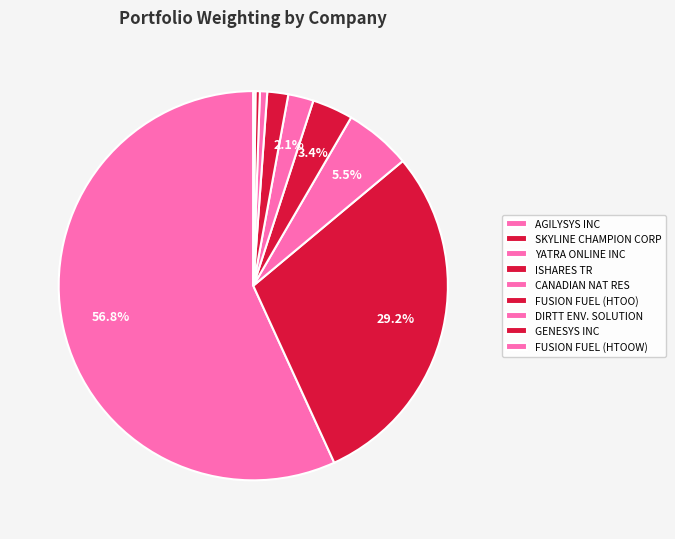

How many slices are in this pie chart?

9